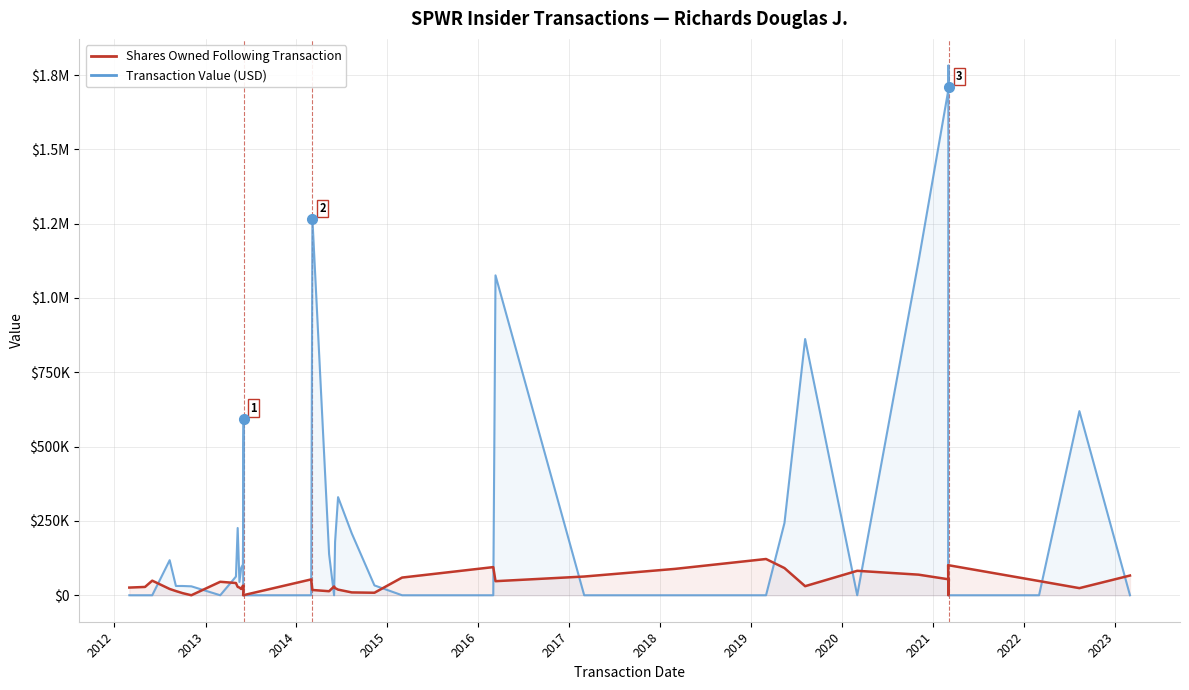

Count the number of categories in the chart.

39